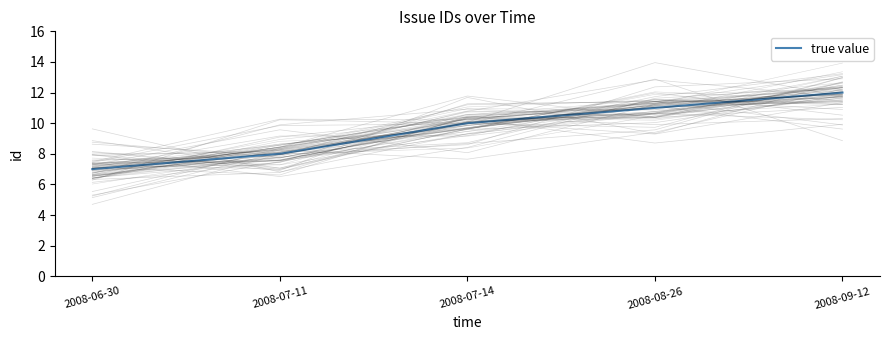

Reading right to left, list all the values displayed in this chart.

2008-09-12=12	2008-08-26=11	2008-07-14=10	2008-07-11=8	2008-06-30=7